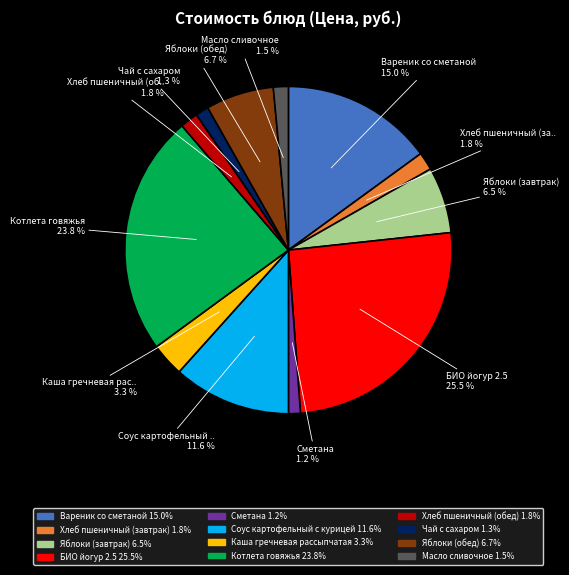

Does Котлета говяжья account for over 50% of the chart?

No